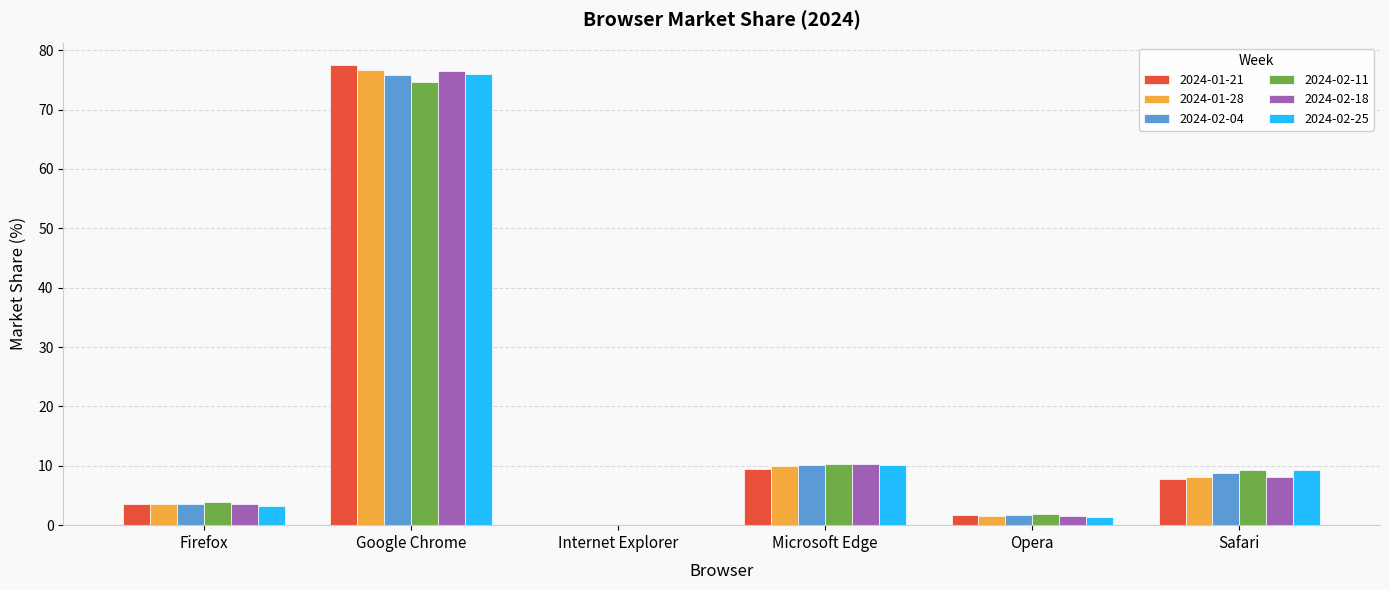

At which category is the sum across all series the highest?

Google Chrome